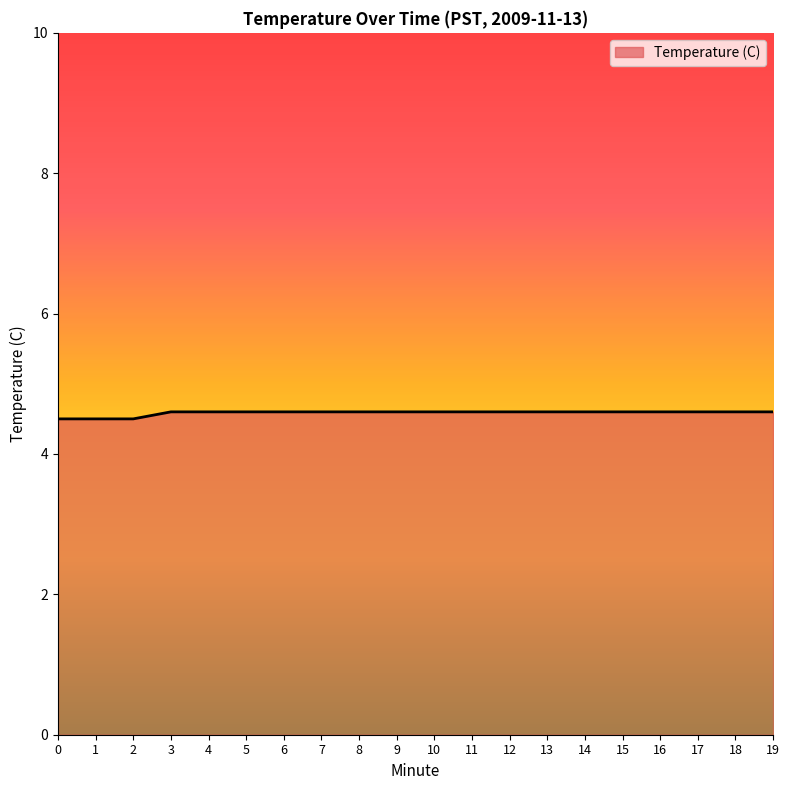

What value does the data have at 10?

4.6